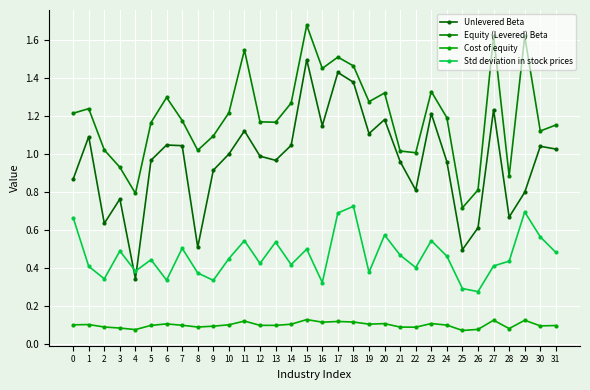

Where is the first local minimum for Cost of equity?

4